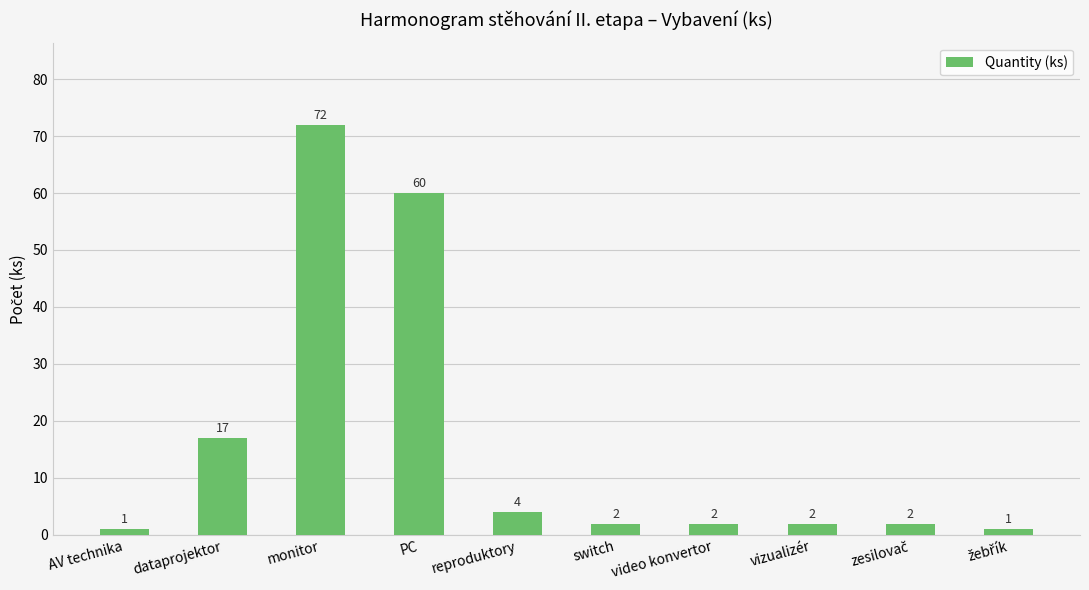

Reading left to right, list all the values displayed in this chart.

1	17	72	60	4	2	2	2	2	1